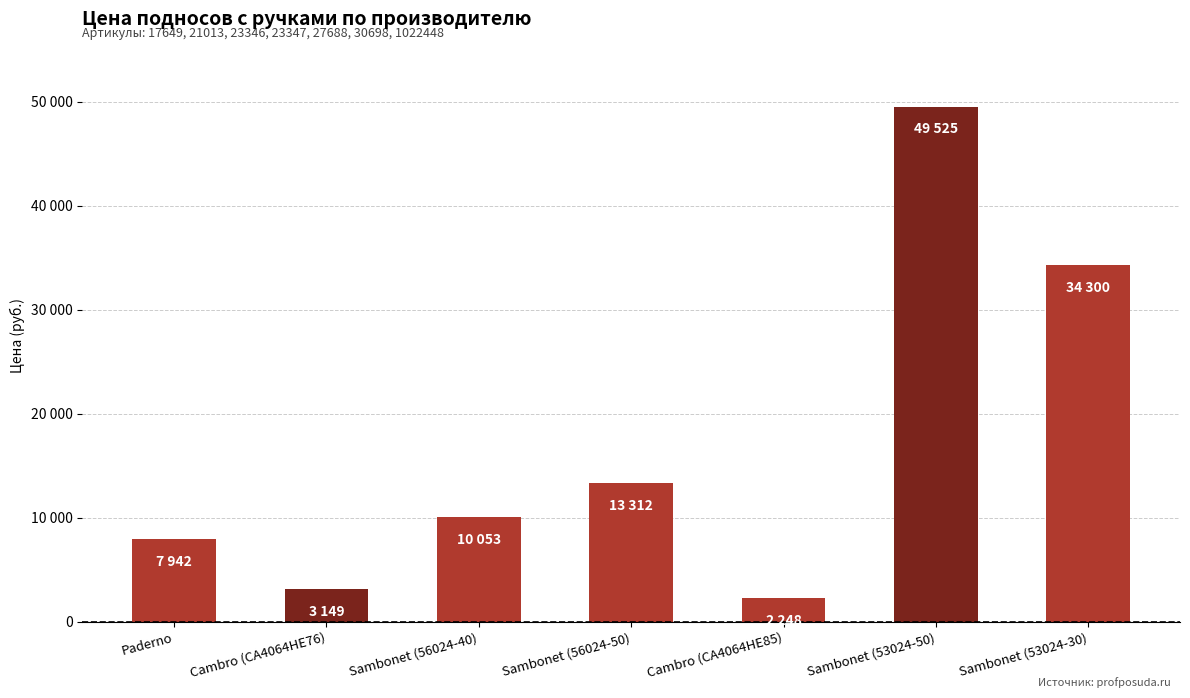

Which label corresponds to the smallest value in the chart?

Cambro (CA4064HE85)